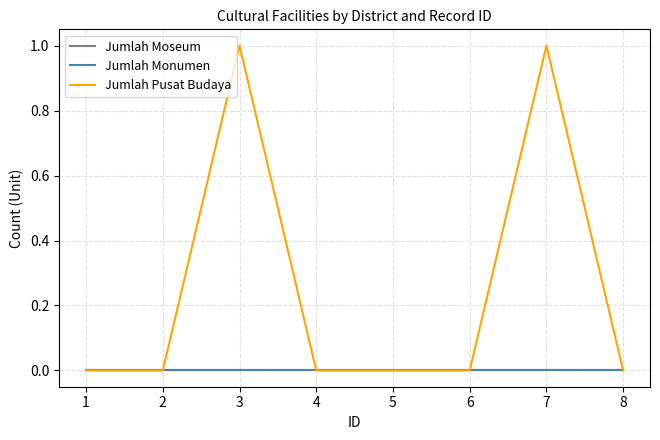

The value of Jumlah Pusat Budaya at 8 is 0. True or false?

True